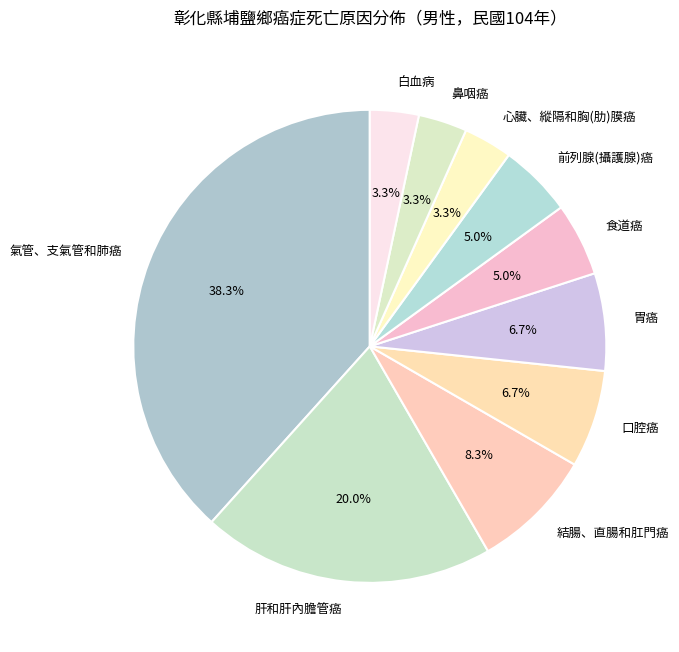

Is it true that 結腸、直腸和肛門癌 is 8% of the pie?

True